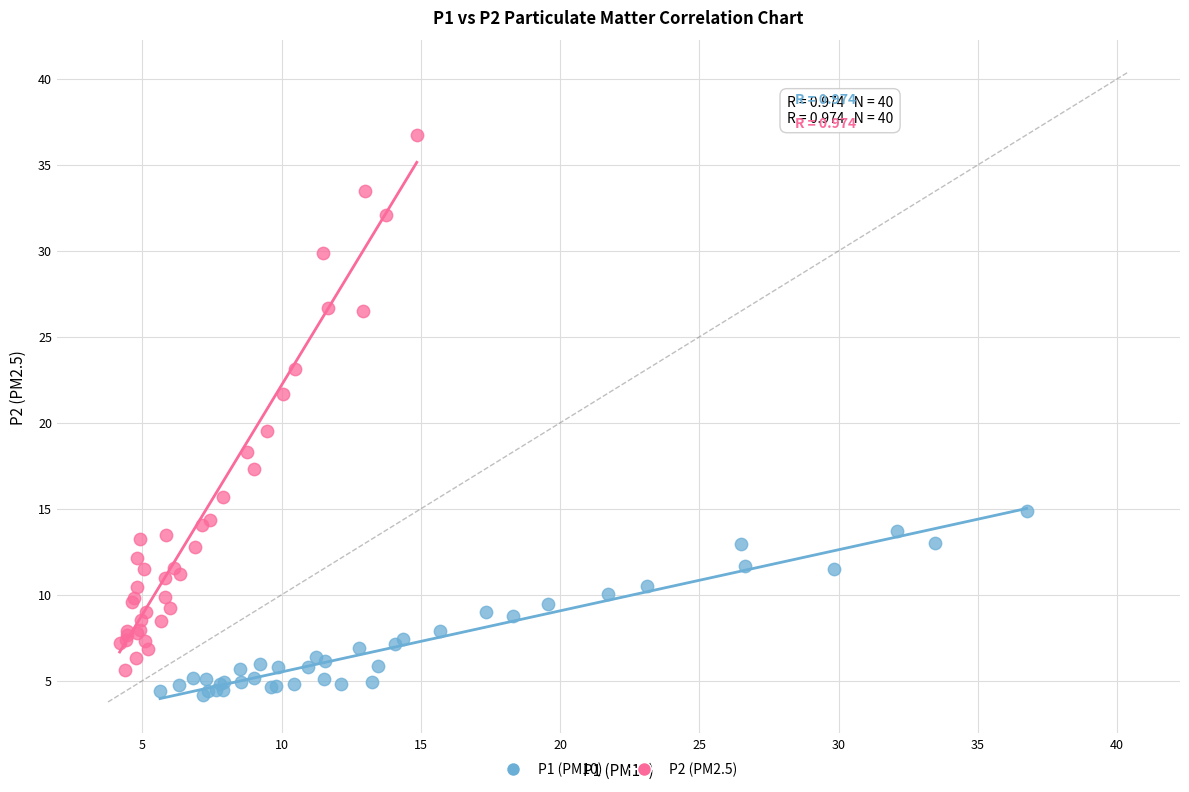

Which series has the largest Y range (max minus min)?

P2 (PM2.5)